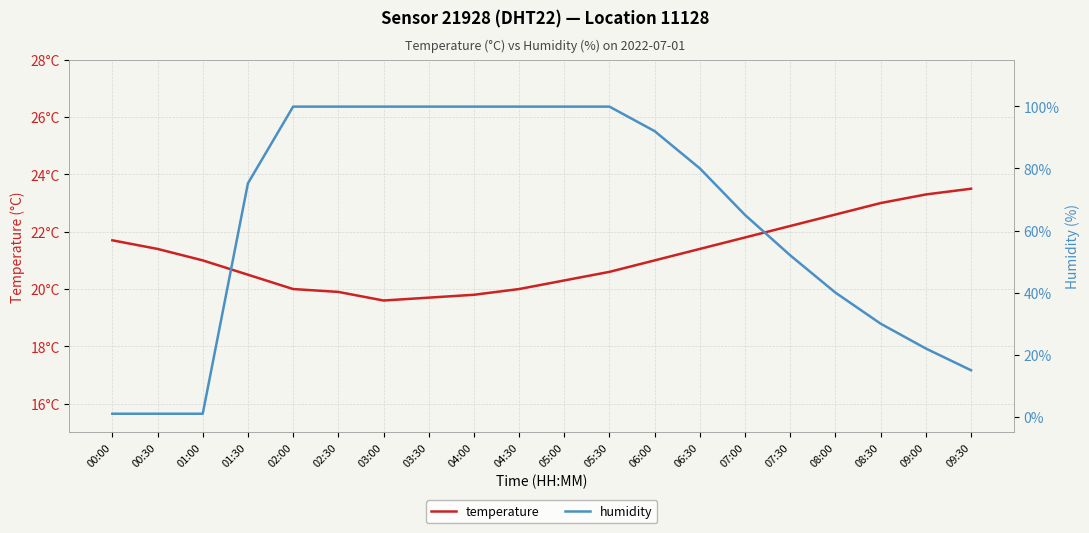

Reading left to right, what are all the values shown in this chart?

temperature: 00:00=21.7	00:30=21.4	01:00=21.0	01:30=20.5	02:00=20.0	02:30=19.9	03:00=19.6	03:30=19.7	04:00=19.8	04:30=20.0	05:00=20.3	05:30=20.6	06:00=21.0	06:30=21.4	07:00=21.8	07:30=22.2	08:00=22.6	08:30=23.0	09:00=23.3	09:30=23.5
humidity: 00:00=1.0	00:30=1.0	01:00=1.0	01:30=75.2	02:00=99.9	02:30=99.9	03:00=99.9	03:30=99.9	04:00=99.9	04:30=99.9	05:00=99.9	05:30=99.9	06:00=92.0	06:30=80.0	07:00=65.0	07:30=52.0	08:00=40.0	08:30=30.0	09:00=22.0	09:30=15.0